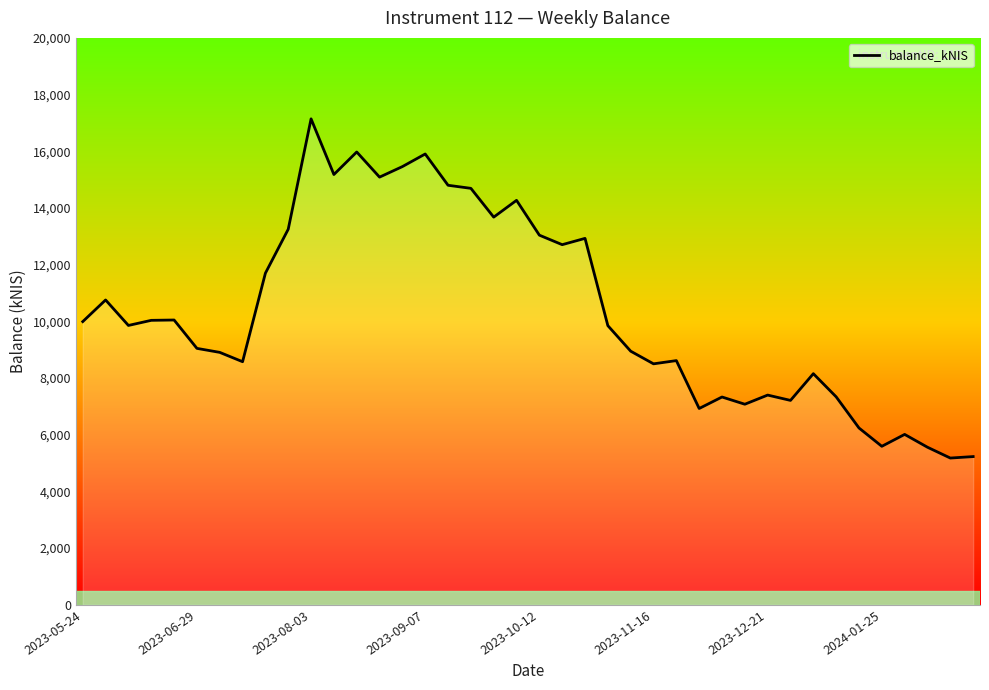

What is the difference between the maximum and minimum values?

11966.7